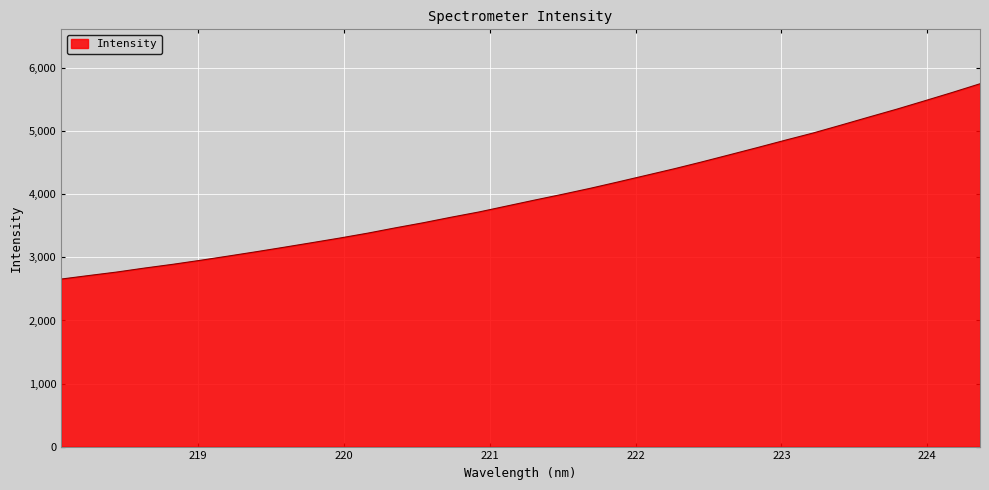

What is the minimum value shown in the chart?

2656.9